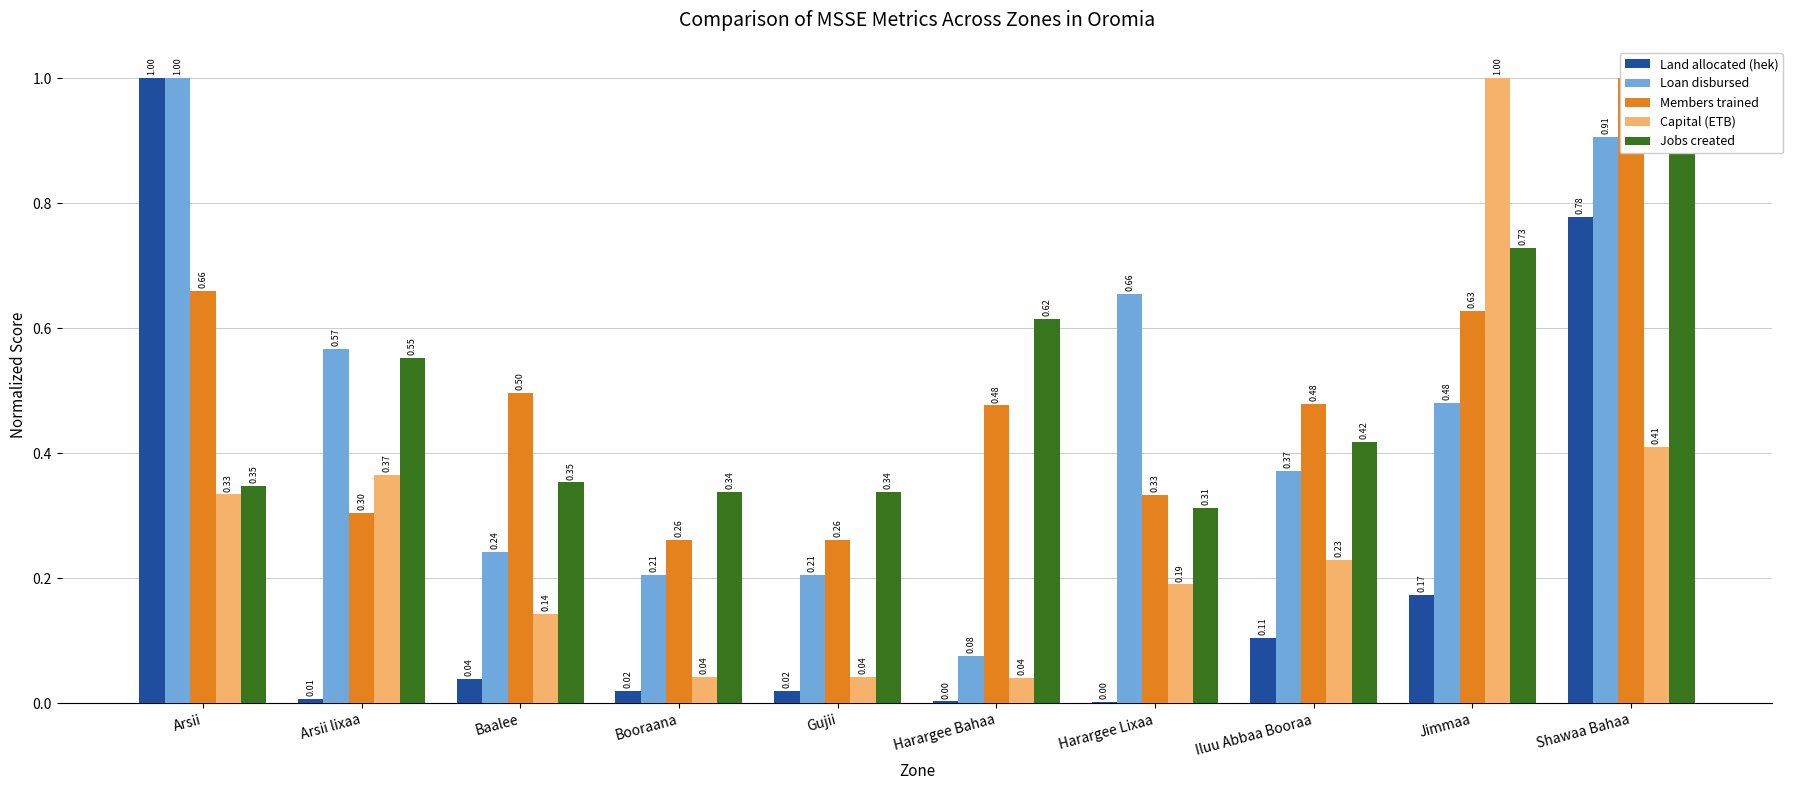

Which series has the widest spread of values?

Land allocated (hek)